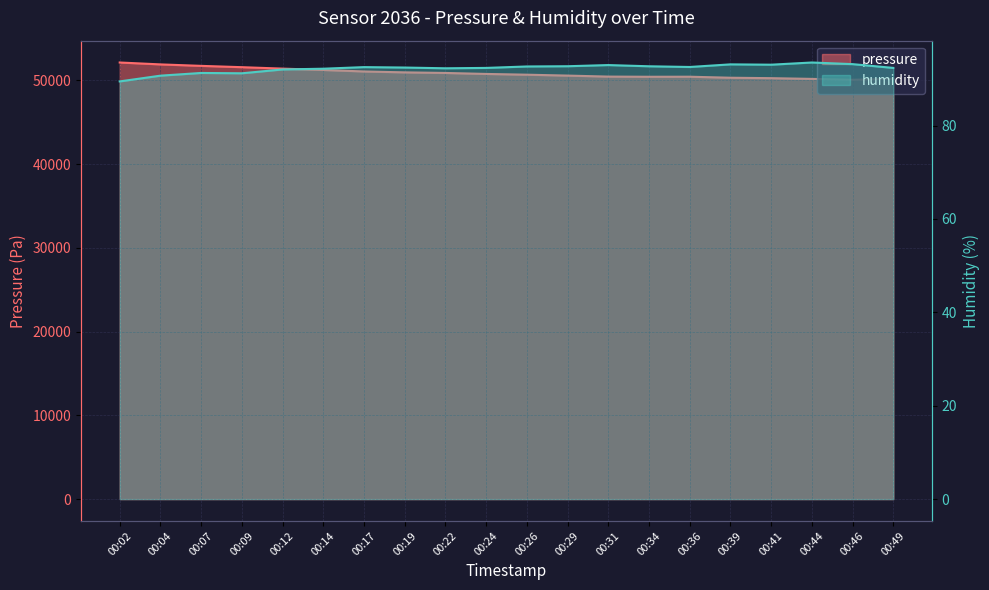

Reading left to right, extract all data points from this chart.

pressure: 00:02=52134.2	00:04=51907.3	00:07=51731.9	00:09=51575.1	00:12=51403.9	00:14=51243.0	00:17=51063.5	00:19=50956.2	00:22=50886.1	00:24=50768.6	00:26=50677.8	00:29=50570.6	00:31=50450.9	00:34=50430.3	00:36=50436.5	00:39=50314.8	00:41=50263.2	00:44=50176.6	00:46=50069.4	00:49=50189.0
humidity: 00:02=89.5	00:04=90.7	00:07=91.3	00:09=91.2	00:12=92.0	00:14=92.2	00:17=92.5	00:19=92.4	00:22=92.3	00:24=92.3	00:26=92.7	00:29=92.7	00:31=93.0	00:34=92.7	00:36=92.5	00:39=93.1	00:41=93.0	00:44=93.5	00:46=93.2	00:49=92.3